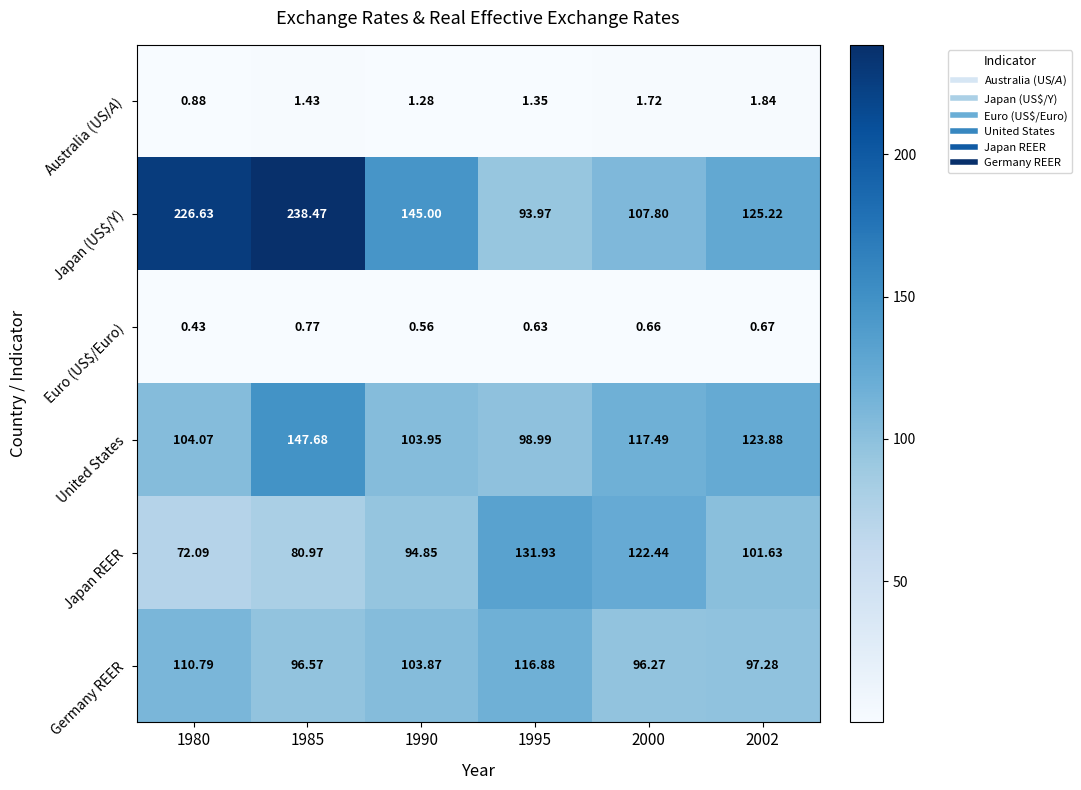

Which series has the largest range (max minus min)?

Japan (US$/Y)